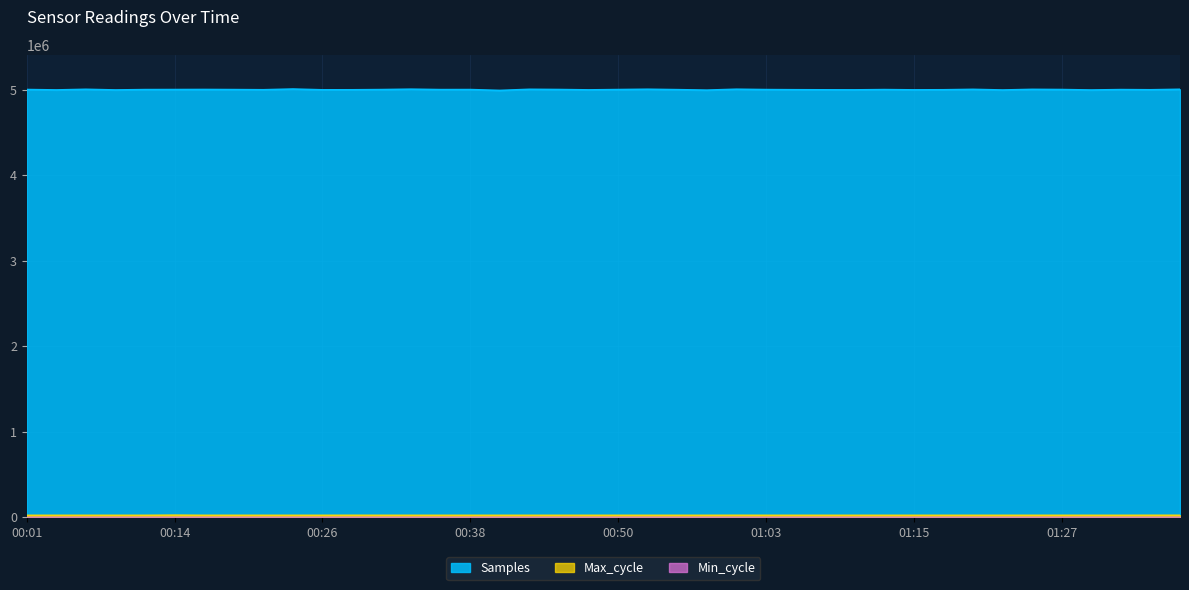

At which label does Samples first exceed 5002621?

00:01